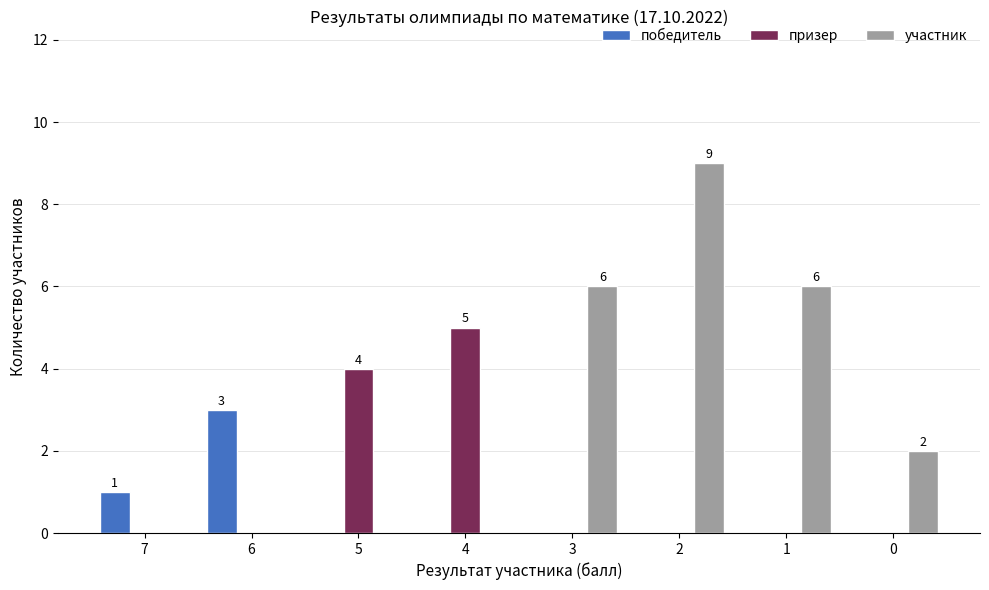

What is the difference between the участник values at 5 and 1?

6